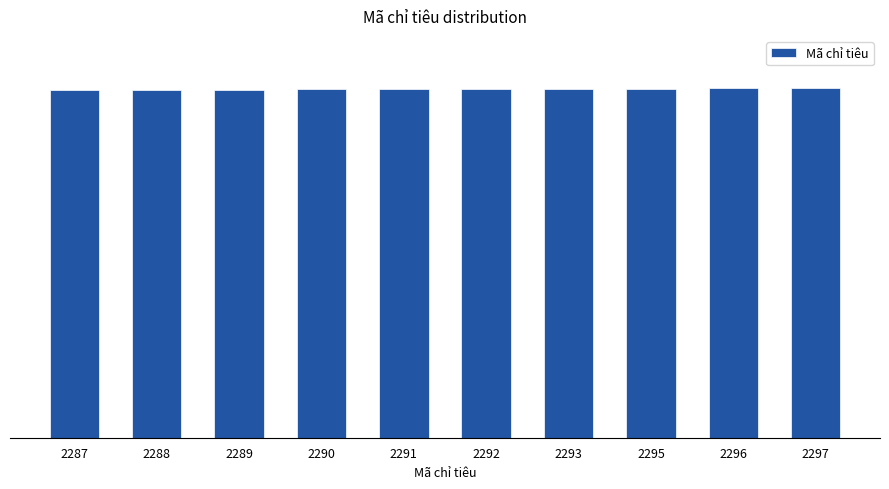

How many series are shown in this chart?

1